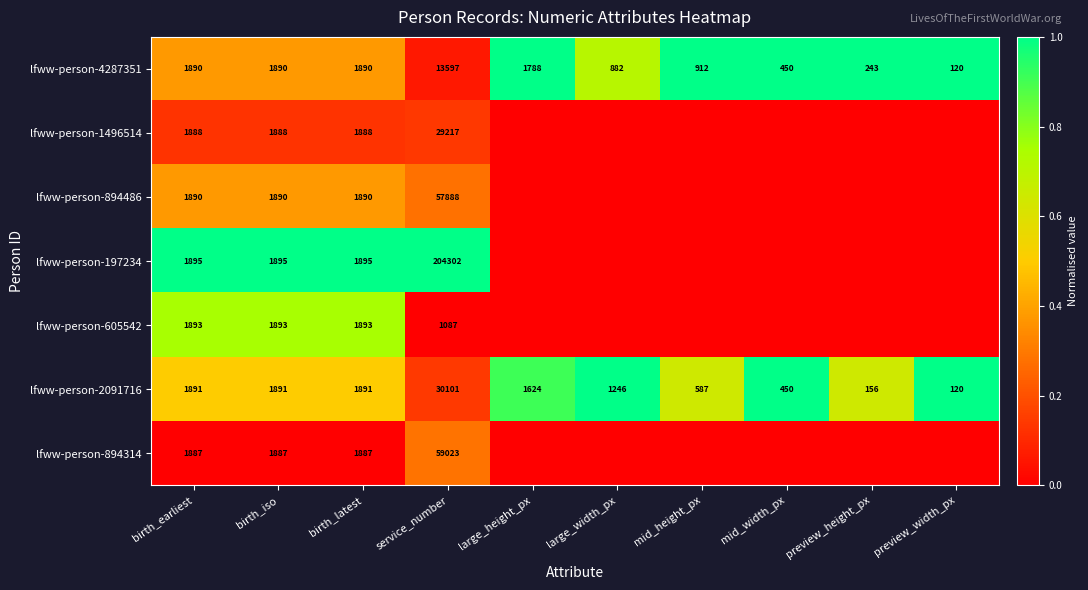

What is the approximate value of lfww-person-4287351 at mid_height_px, to the nearest 50?

900